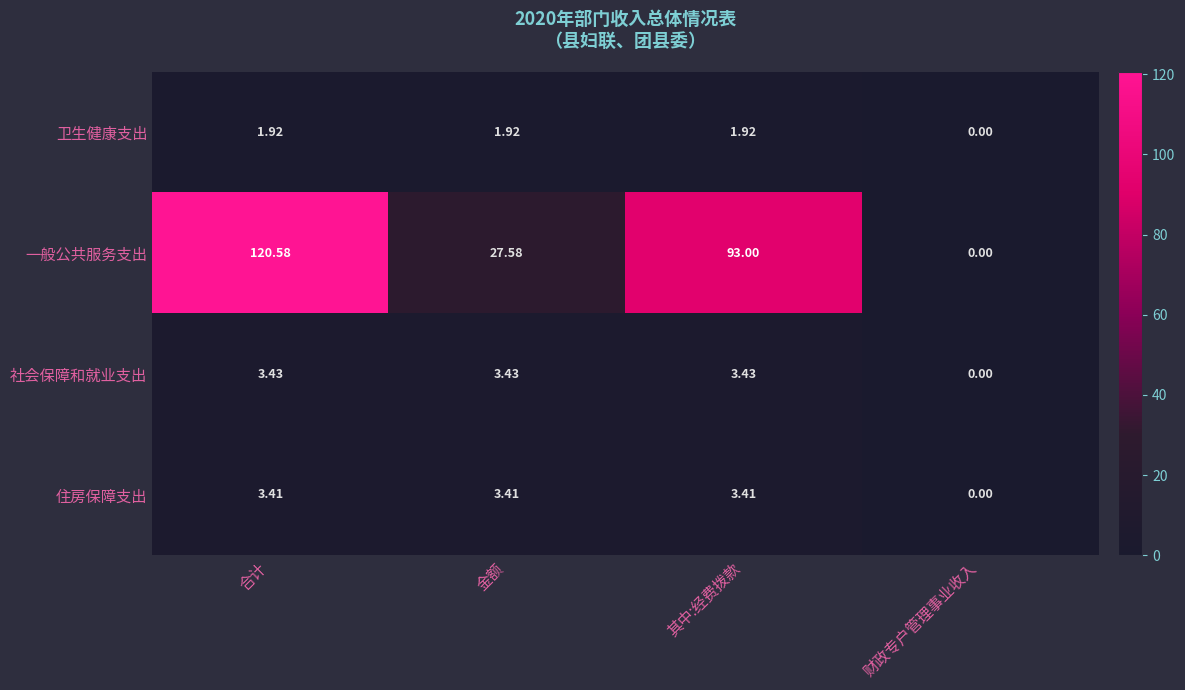

At which category is the sum across all series the highest?

合计